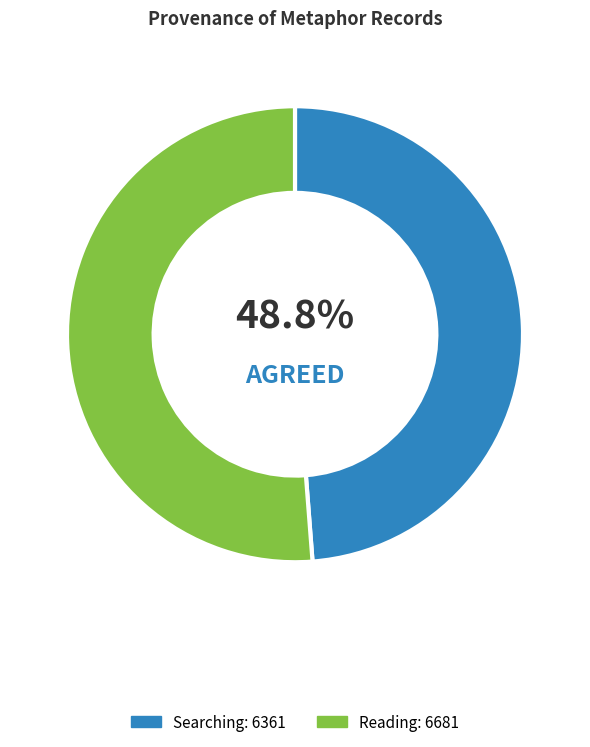

Which slice is the smallest?

Searching